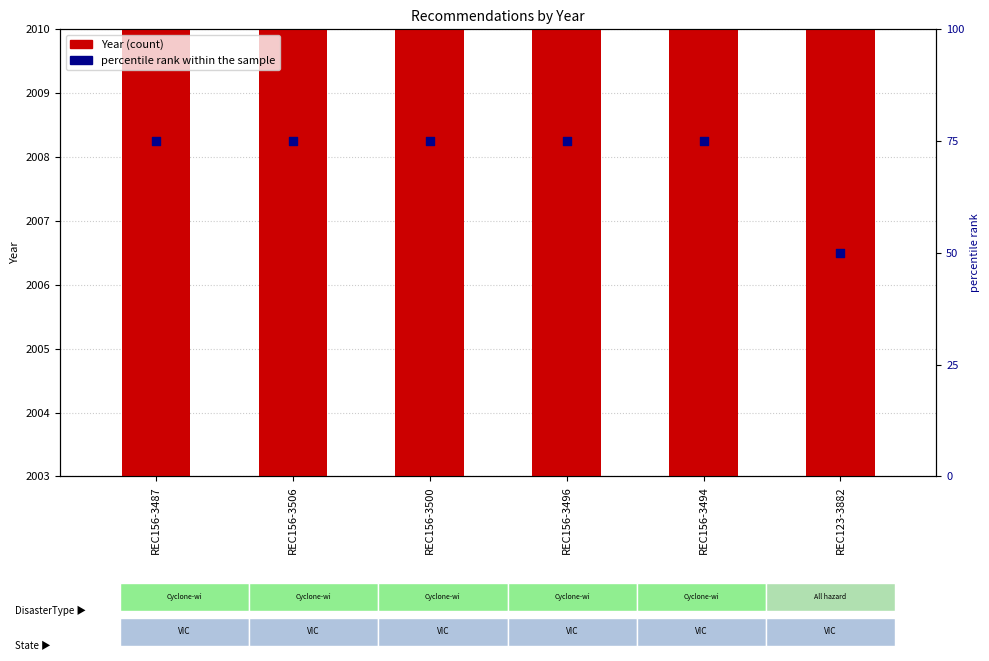

Is the value of Year at REC156-3500 greater than the value of percentile rank within the sample at REC156-3500?

Yes